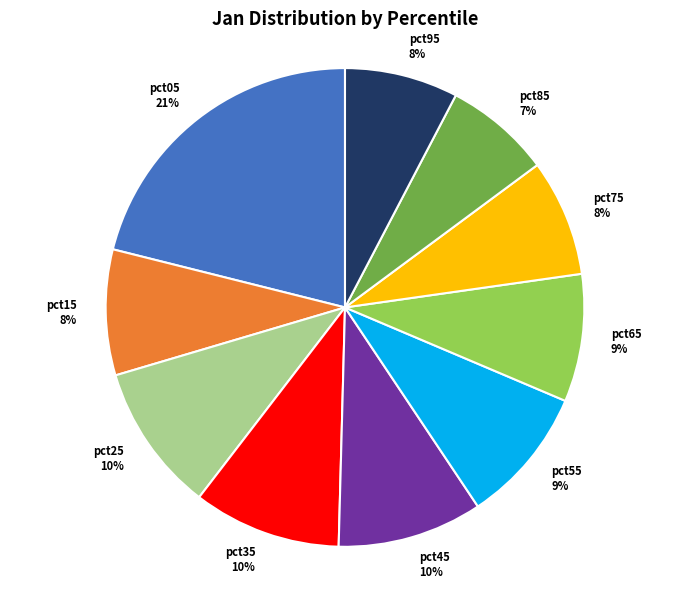

Is pct65 the majority of the pie?

No